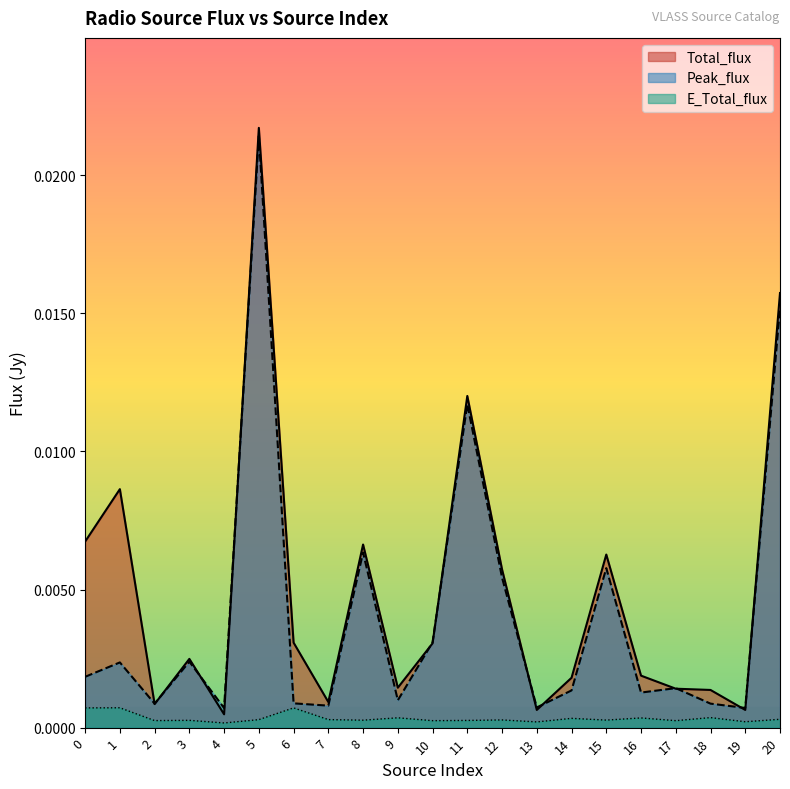

True or false: E_Total_flux and Peak_flux cross at least once.

False